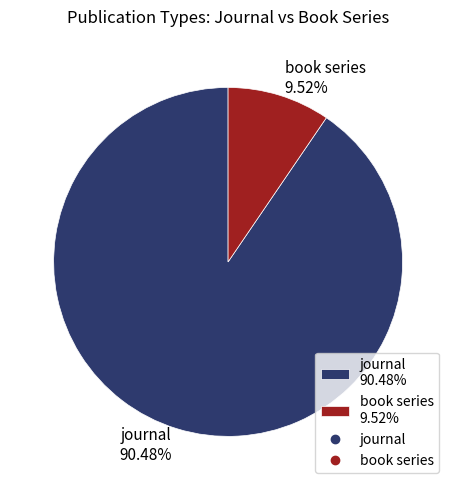

Which has a higher value, journal 90.48% or book series 9.52%?

journal 90.48%